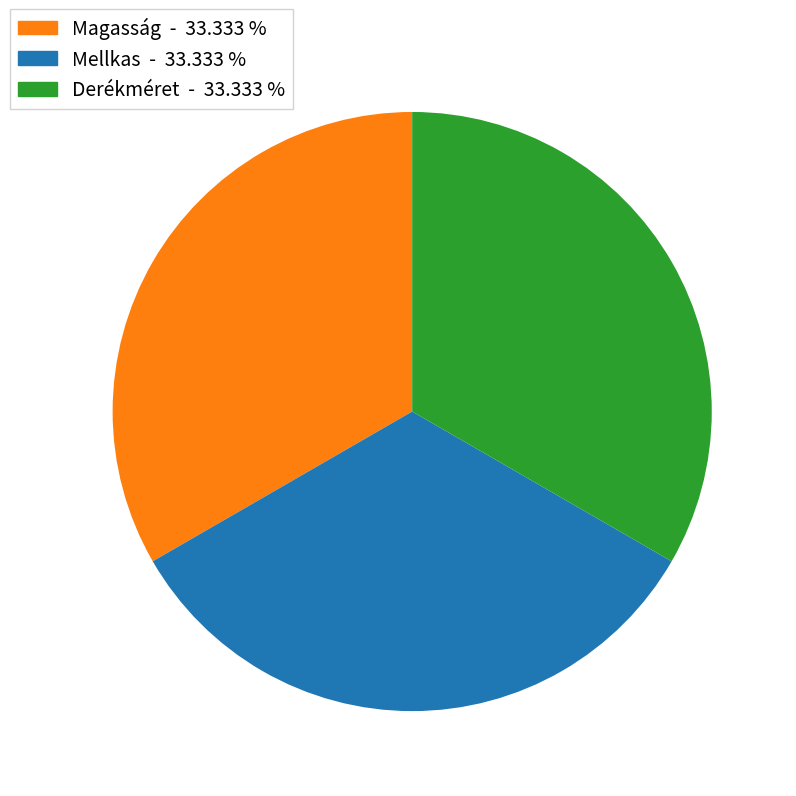

Is there any slice that represents more than half of the pie?

No